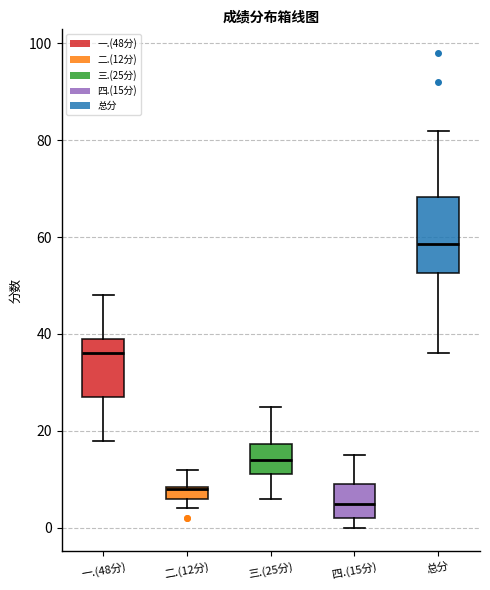

Which box has the lowest median line?

四.(15分)